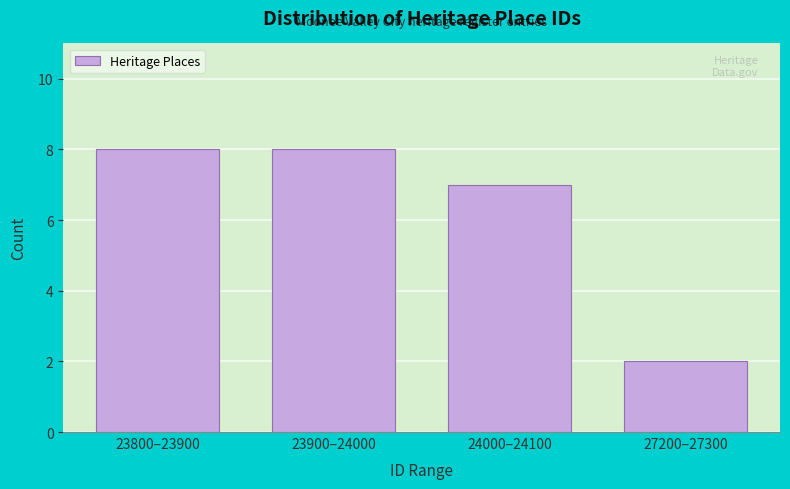

Reading left to right, what are all the values shown in this chart?

8	8	7	2